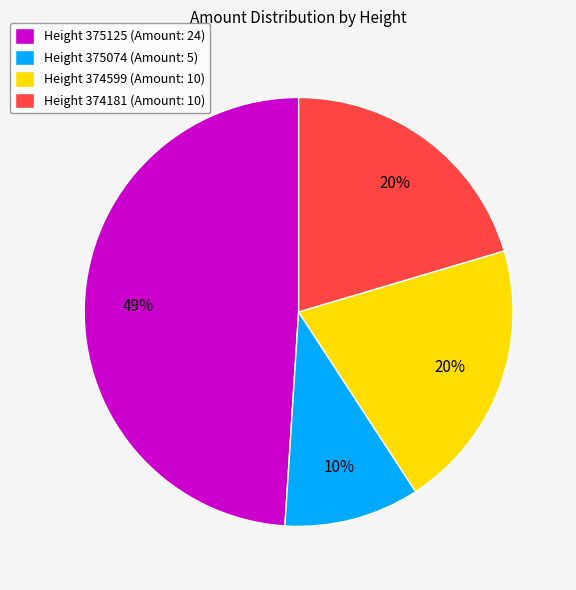

Is the sum of Height 374181 (Amount: 10) and Height 375125 (Amount: 24) greater than half?

Yes